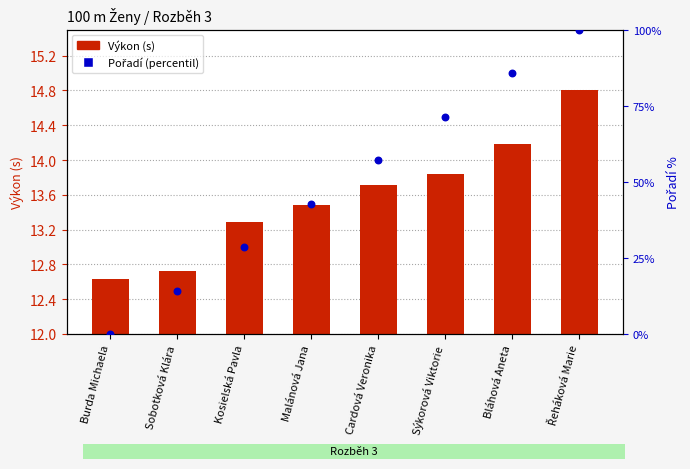

What are all the series names shown in the legend?

Výkon (s), Pořadí (percentil)